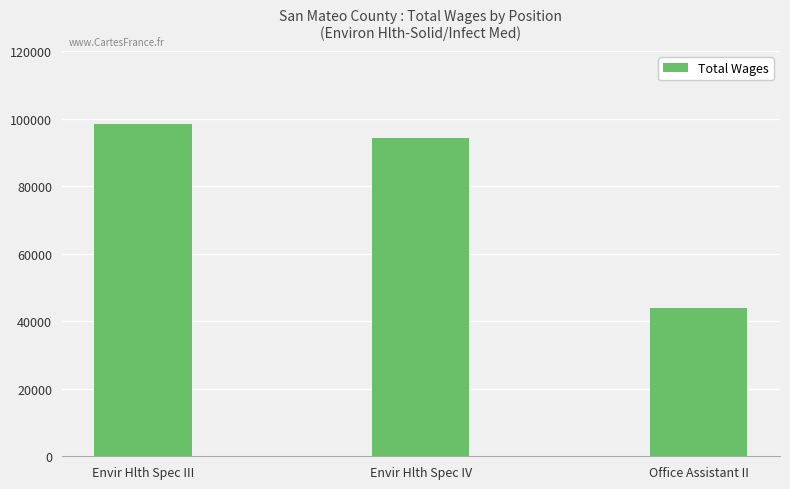

What position from the left is Envir Hlth Spec III?

1